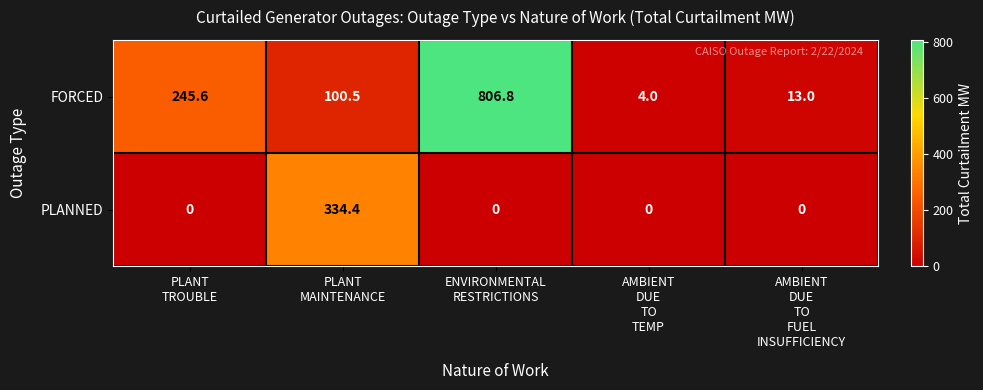

List the series in order of their overall mean, lowest first.

PLANNED, FORCED